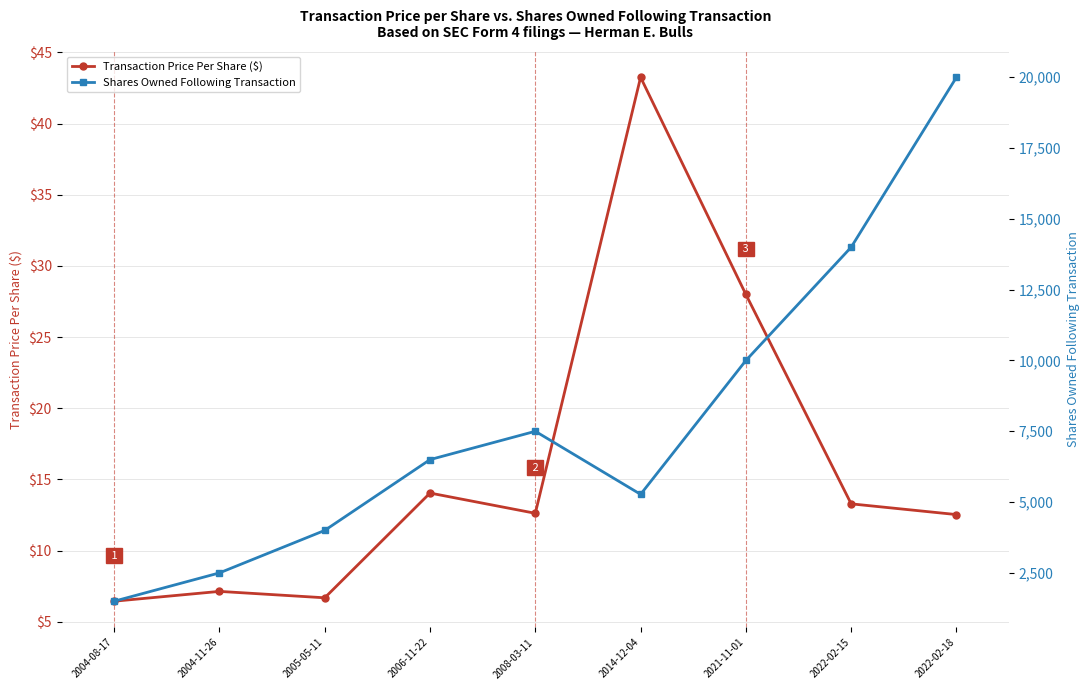

What is the total value across all series at 2004-11-26?

2507.1